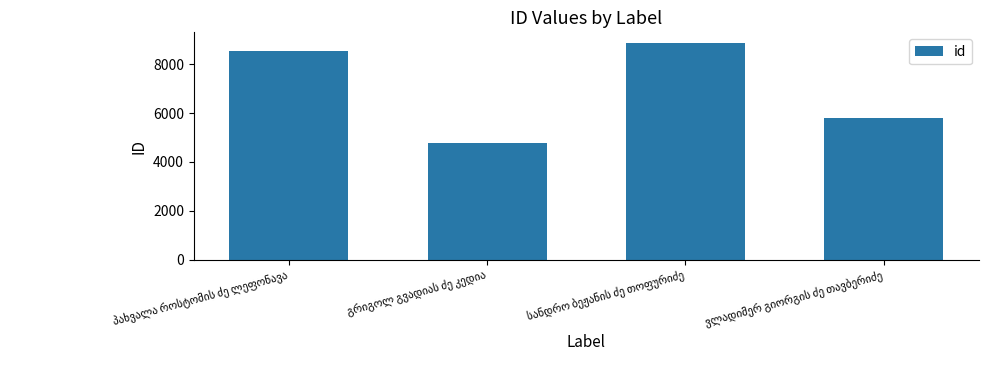

What is the average value?

6996